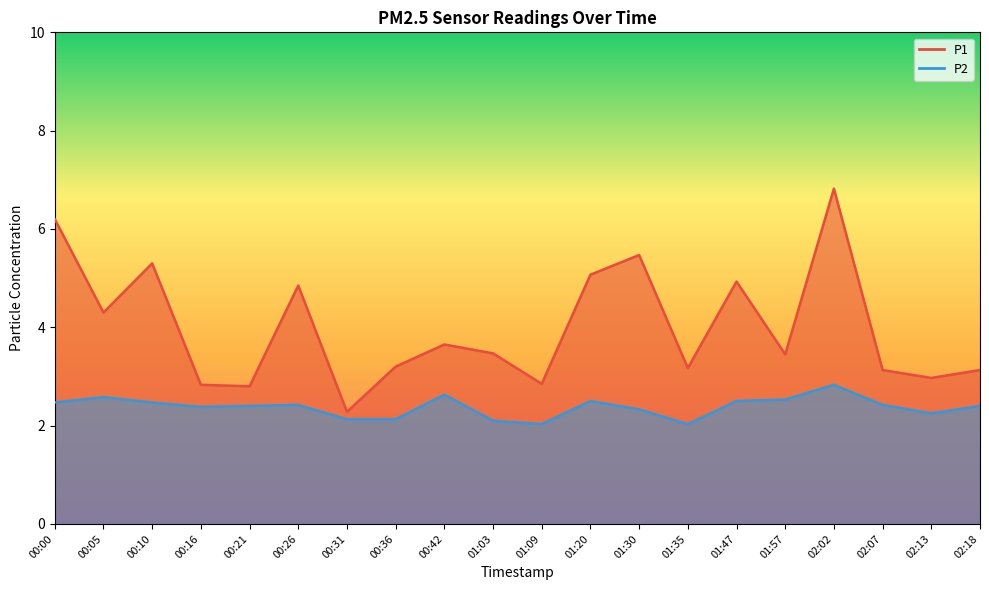

Does the chart have visible grid lines?

No